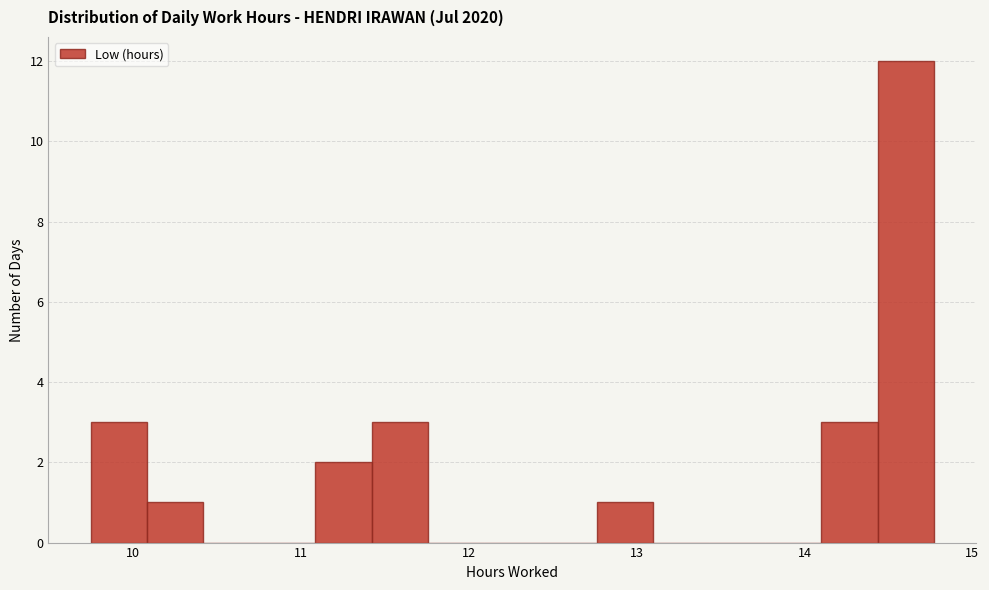

Read against the x-axis, roughly where is the centre of the tallest bar?

14.6